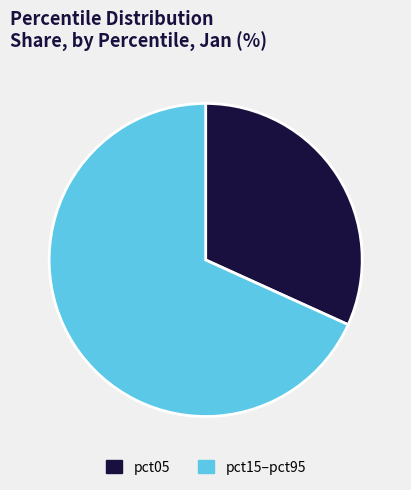

Is there any slice that represents more than half of the pie?

Yes